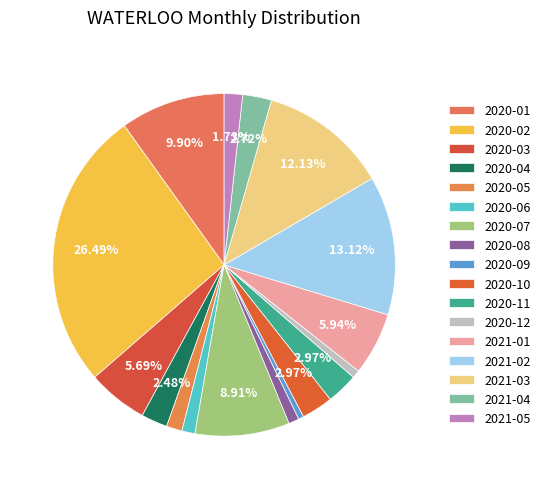

The 2020-03 slice represents 6% of the pie. True or false?

True